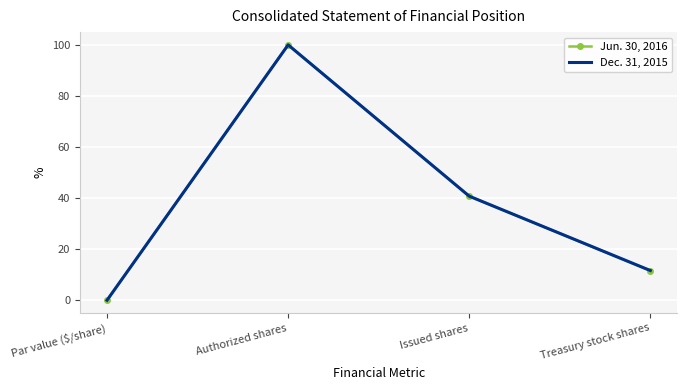

Rank the series by their average value, from highest to lowest.

Dec. 31, 2015, Jun. 30, 2016